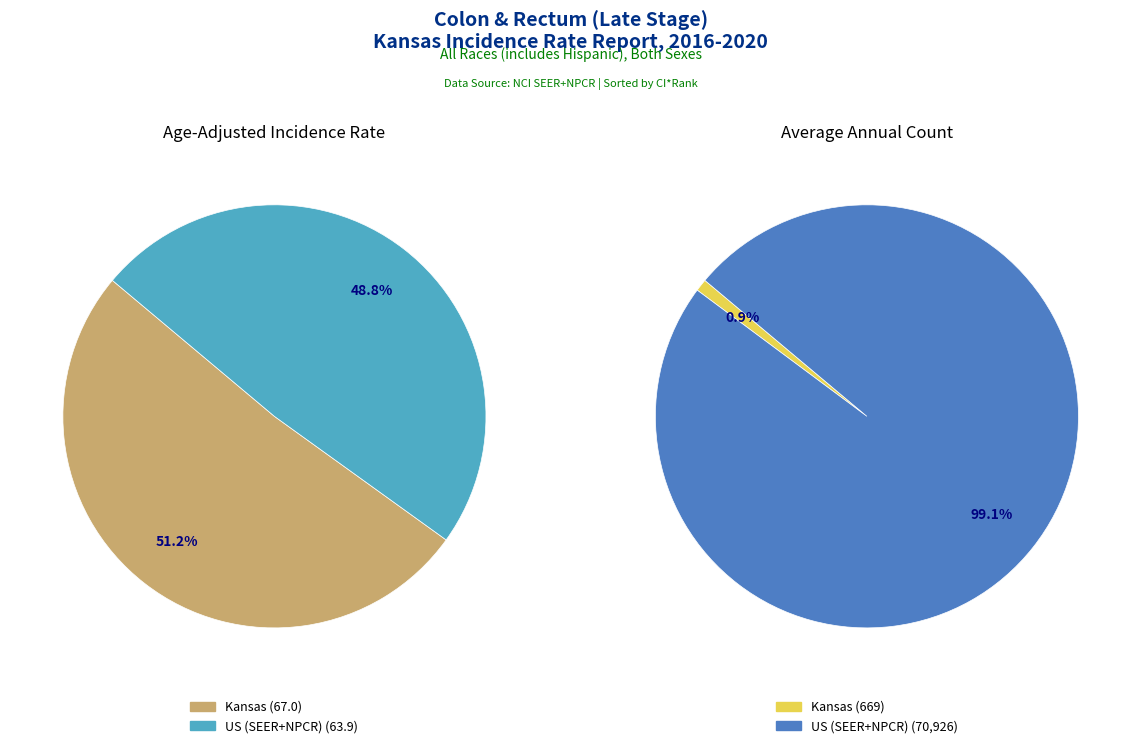

To the nearest percent, what is the difference between the Kansas and US (SEER+NPCR) slice percentages?

98%